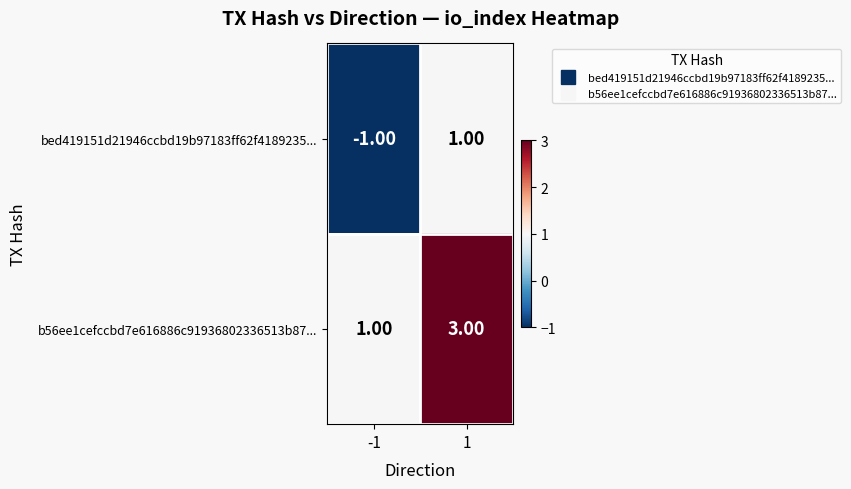

Rank the series at 1 from highest to lowest value.

b56ee1cefccbd7e616886c91936802336513b87..., bed419151d21946ccbd19b97183ff62f4189235...